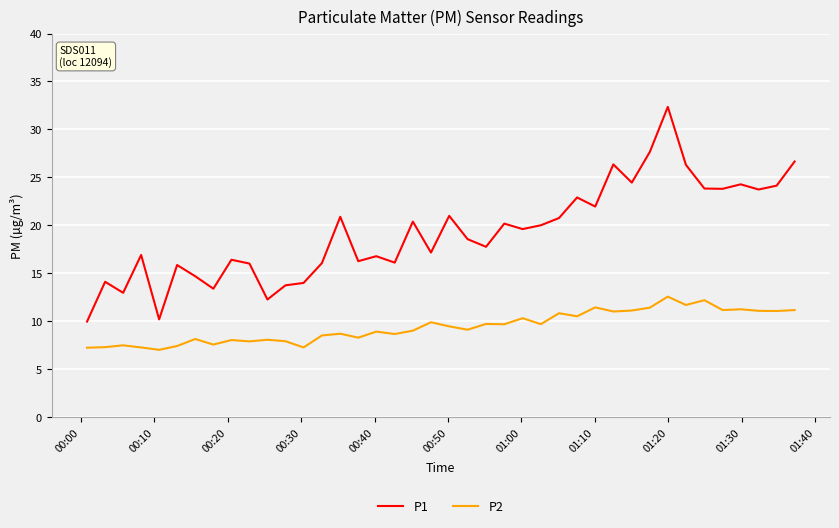

List the series in order of their overall mean, highest first.

P1, P2